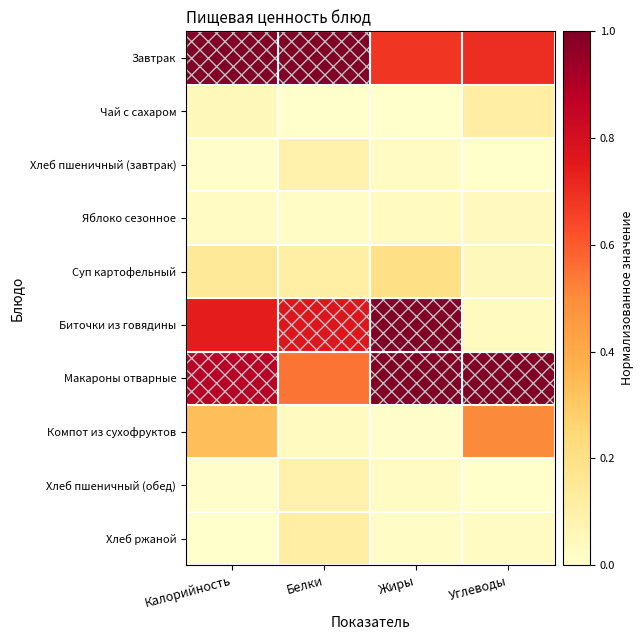

Which series changed the most between Белки and Жиры?

Макароны отварные